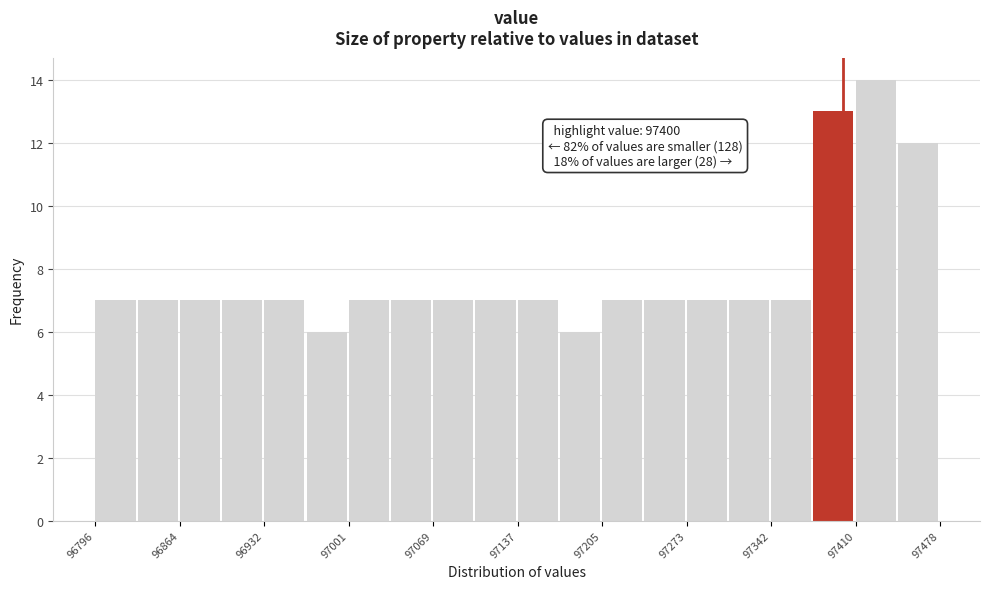

Read against the x-axis, roughly where is the centre of the tallest bar?

97430